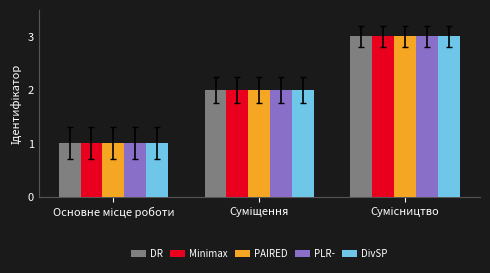

What is the maximum value for PLR-?

3